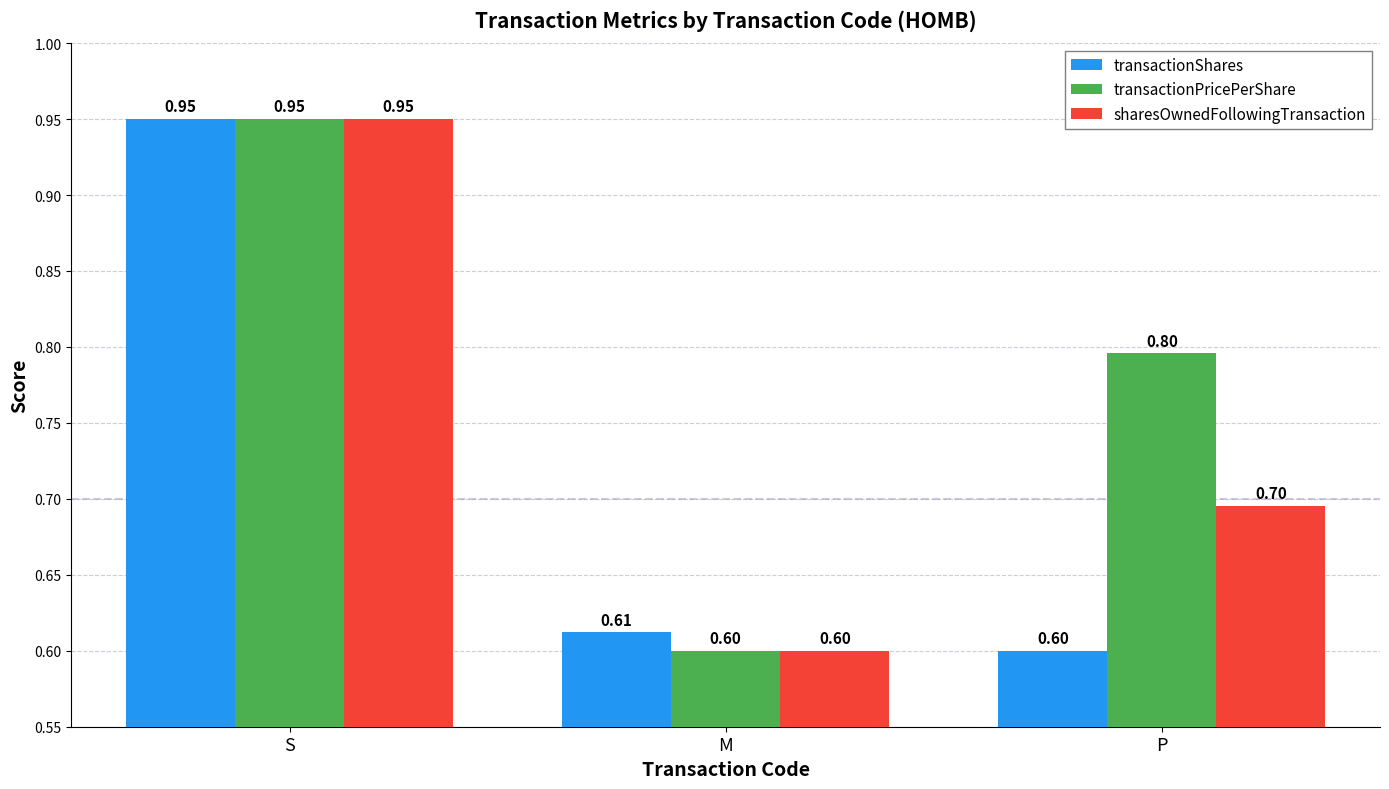

Where is sharesOwnedFollowingTransaction nearest to the value 0?

M